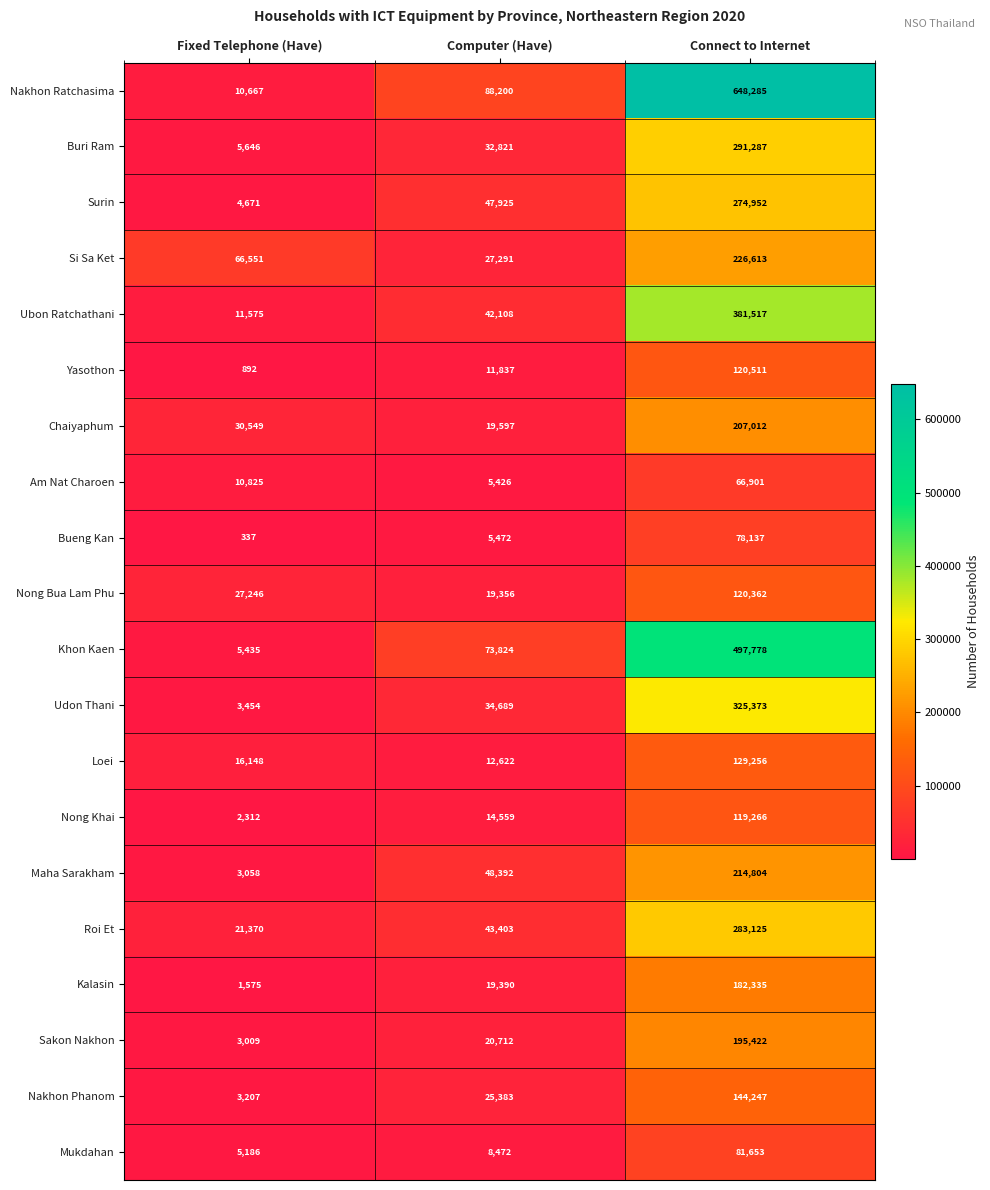

Rank the series by their maximum value, from lowest to highest.

Am Nat Charoen, Bueng Kan, Mukdahan, Nong Khai, Nong Bua Lam Phu, Yasothon, Loei, Nakhon Phanom, Kalasin, Sakon Nakhon, Chaiyaphum, Maha Sarakham, Si Sa Ket, Surin, Roi Et, Buri Ram, Udon Thani, Ubon Ratchathani, Khon Kaen, Nakhon Ratchasima